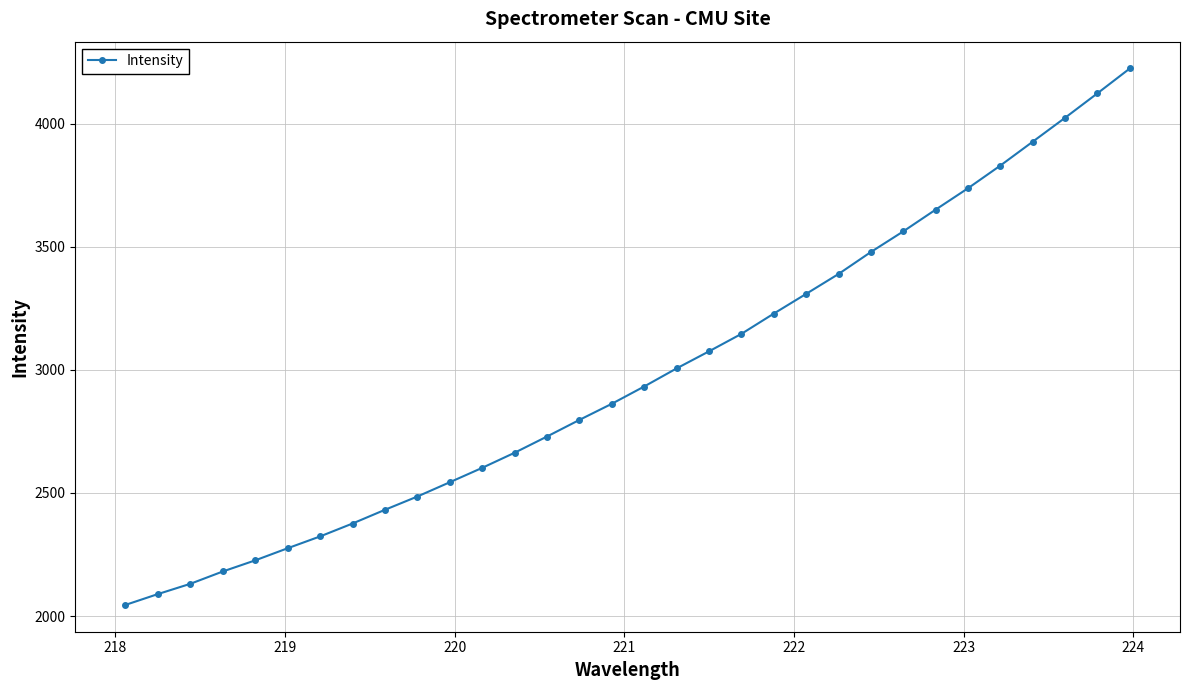

What is the value of the 28th point from the left?

3829.8